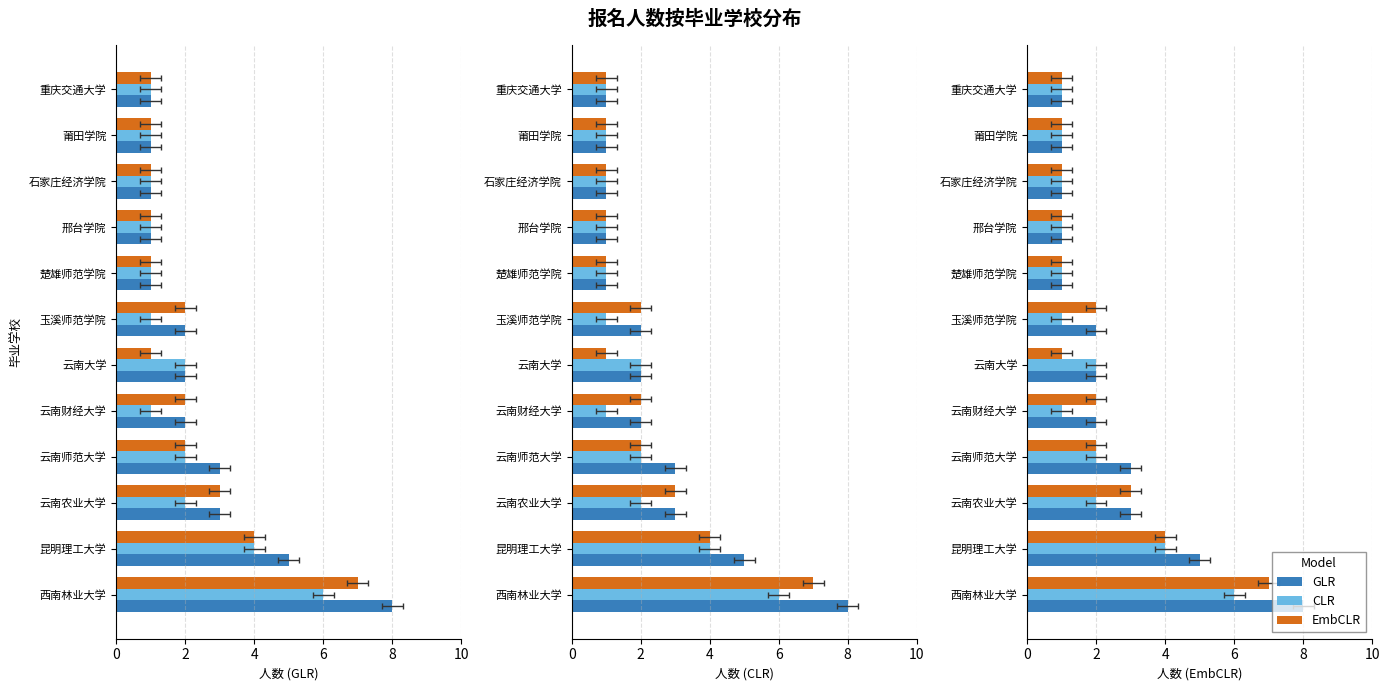

What are all the series names shown in the legend?

GLR, CLR, EmbCLR